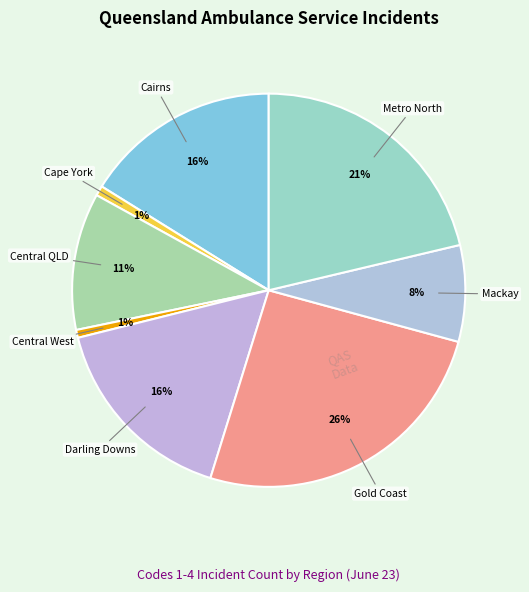

How many slices are in this pie chart?

8